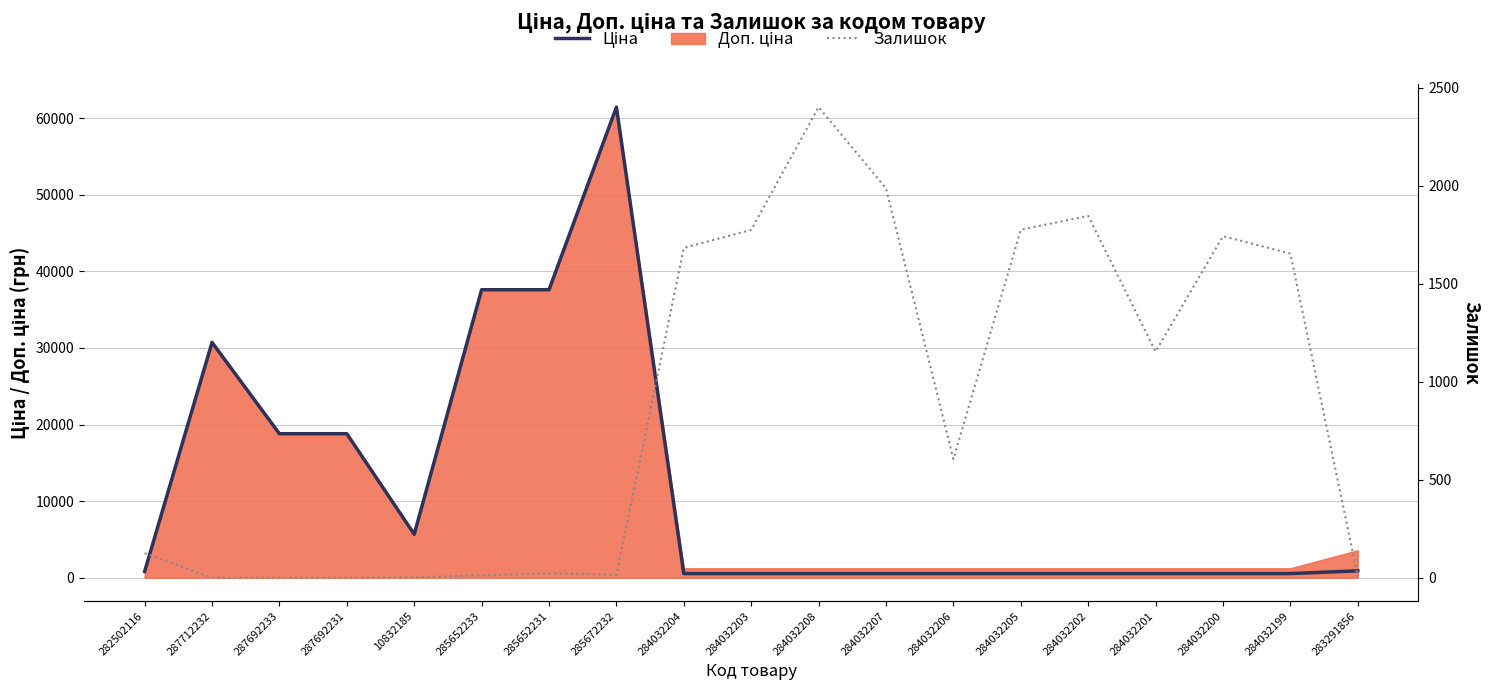

What is the value of the Ціна point at the 10th from the left?

539.0